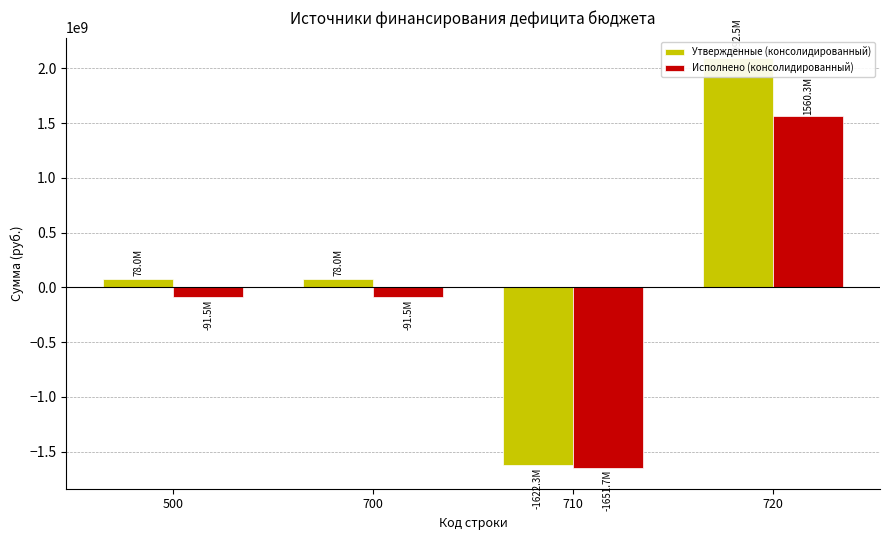

At which category is the sum across all series the highest?

720